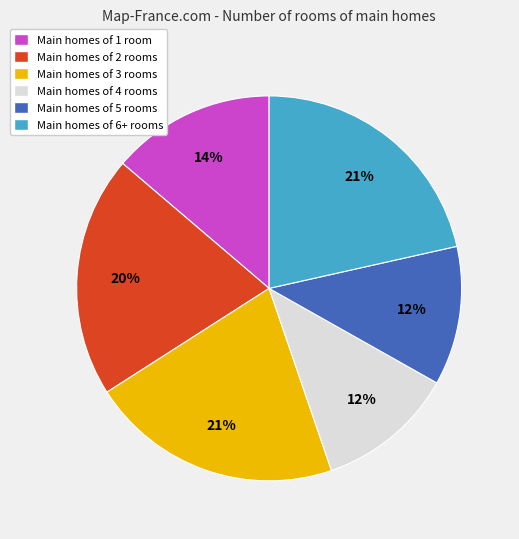

How many segments does this pie chart have?

6